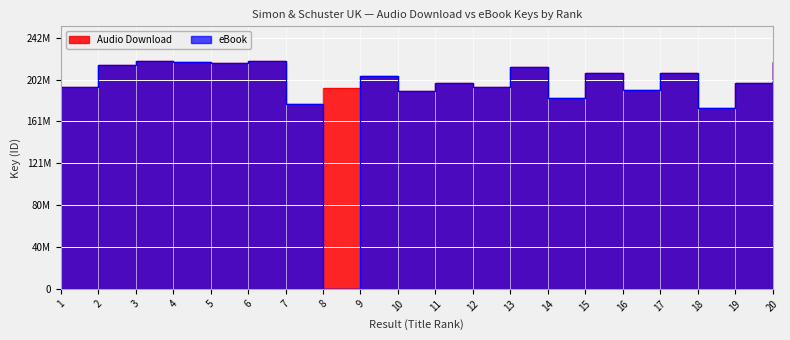

At 20, list the series in order from largest to smallest.

Audio Download, eBook